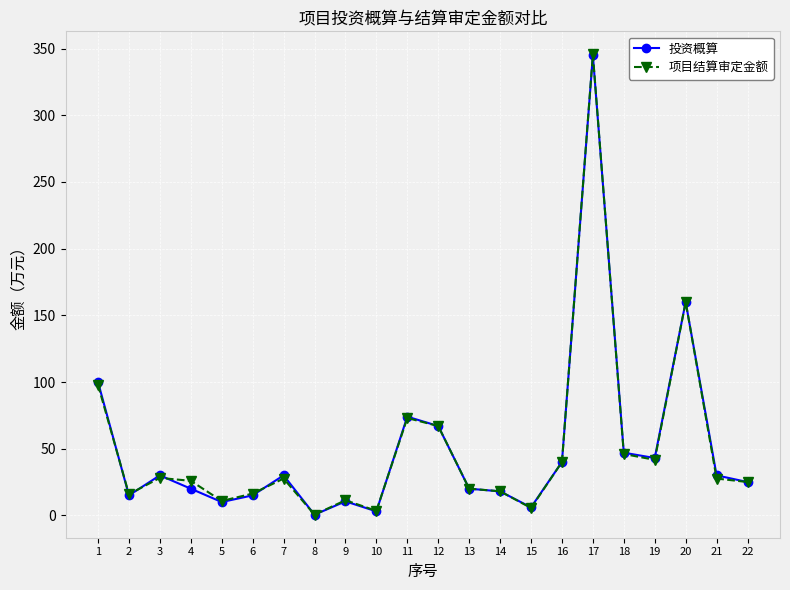

At which category is the sum across all series the highest?

17